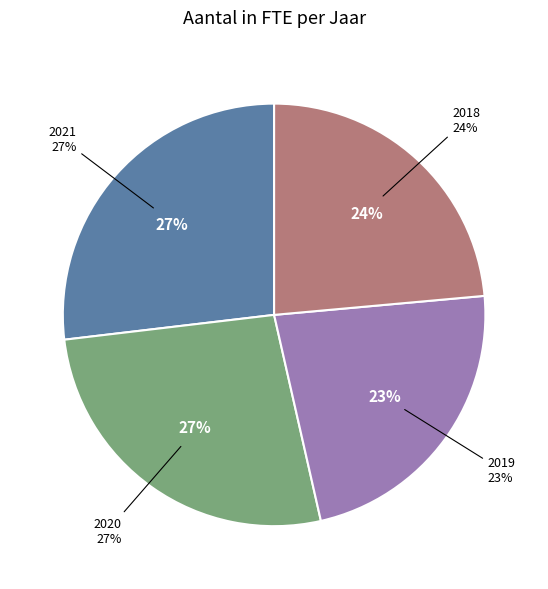

Which category has the smallest portion of the pie?

2019